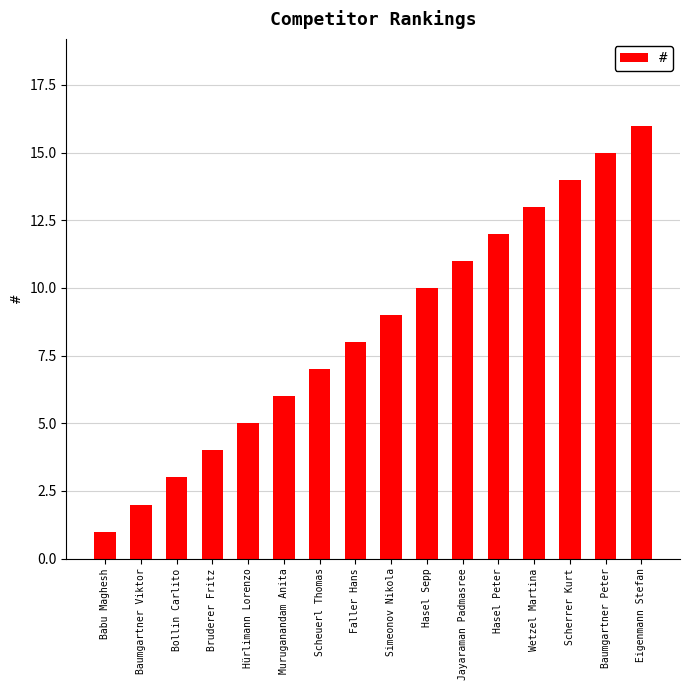

Are the bars horizontal?

No